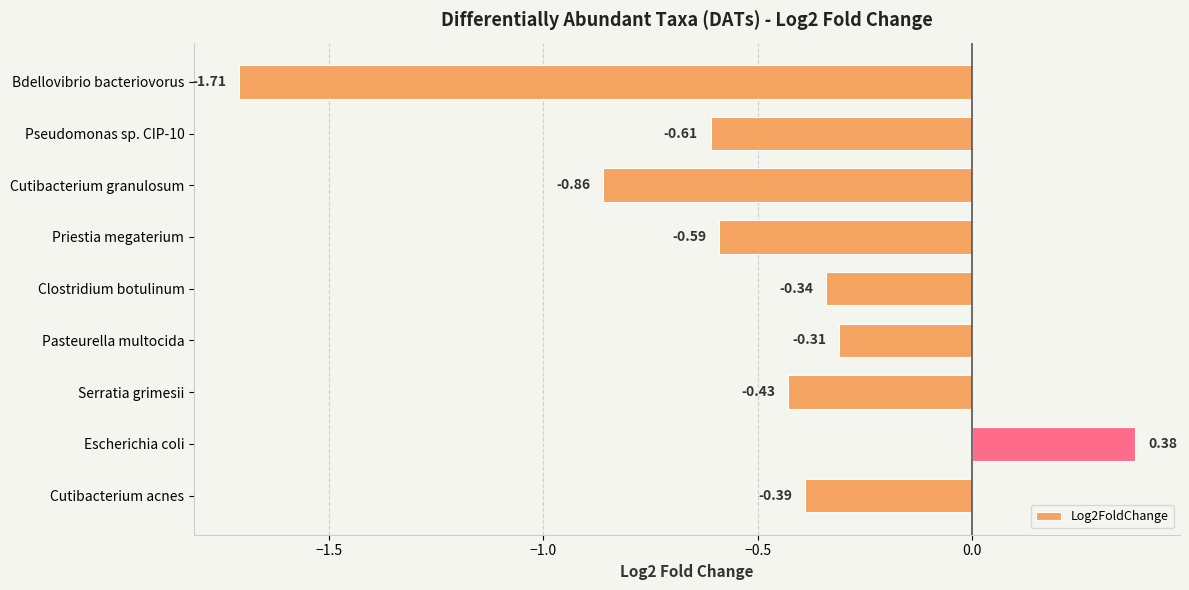

Which category has the lowest value across all series?

Bdellovibrio bacteriovorus